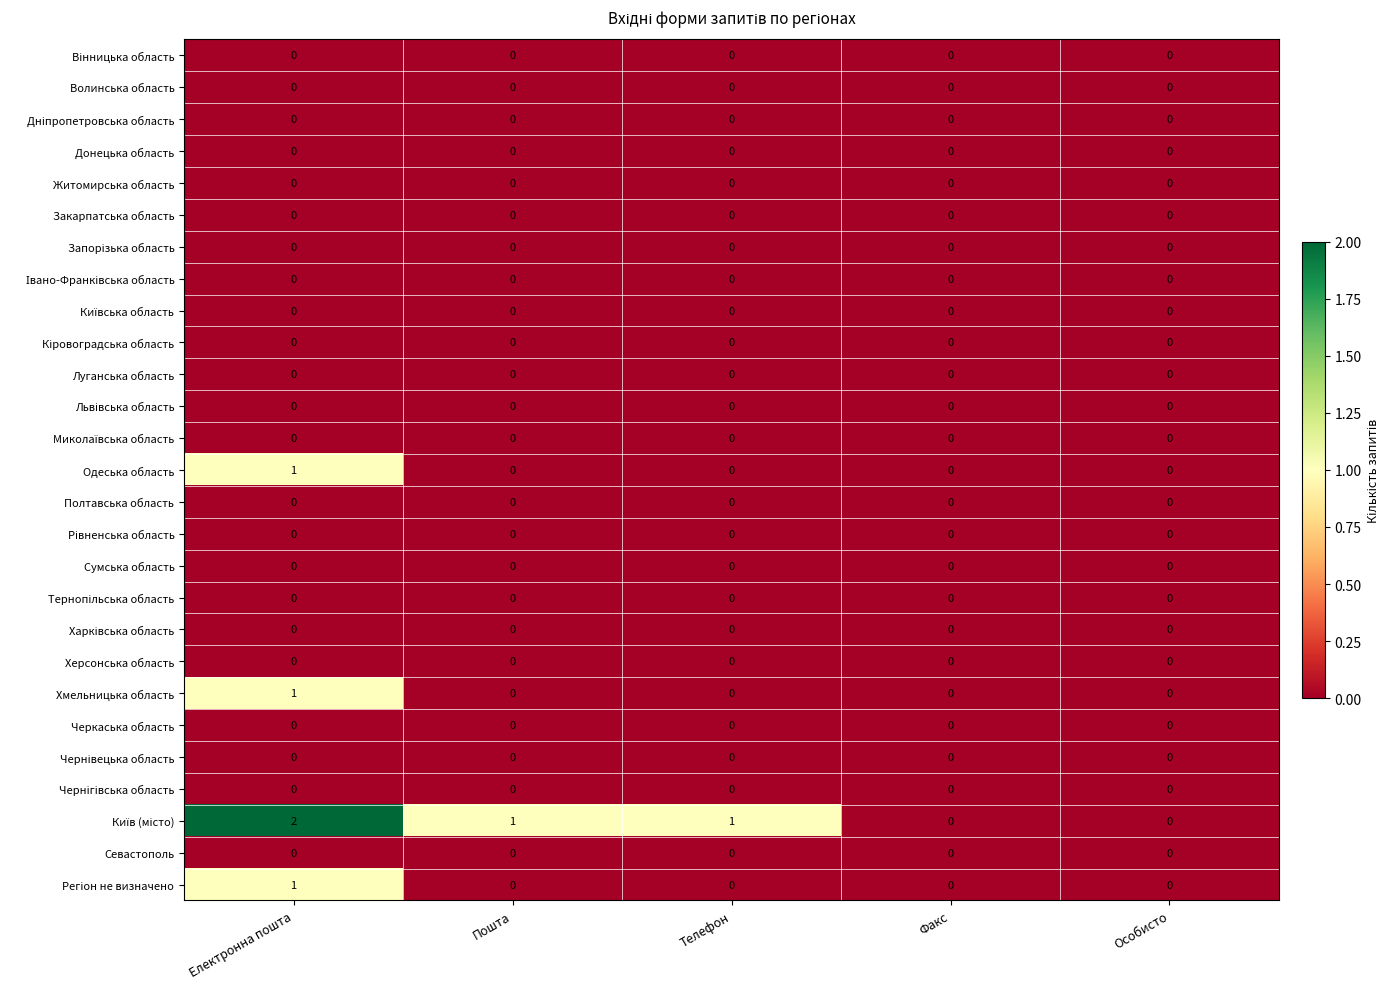

The Хмельницька область series shows 0 at Пошта. True or false?

True